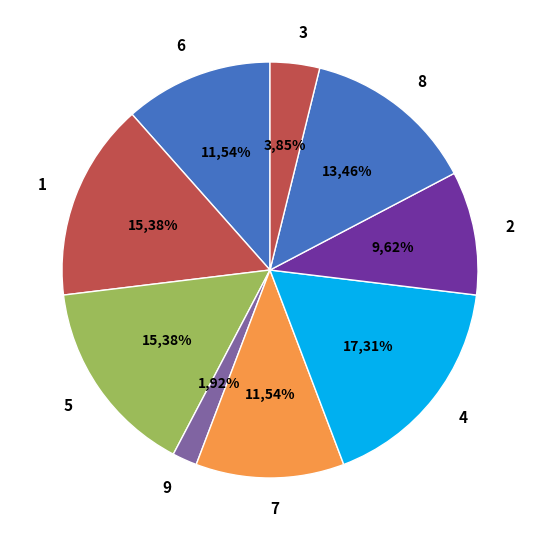

The 3 slice represents 4% of the pie. True or false?

True